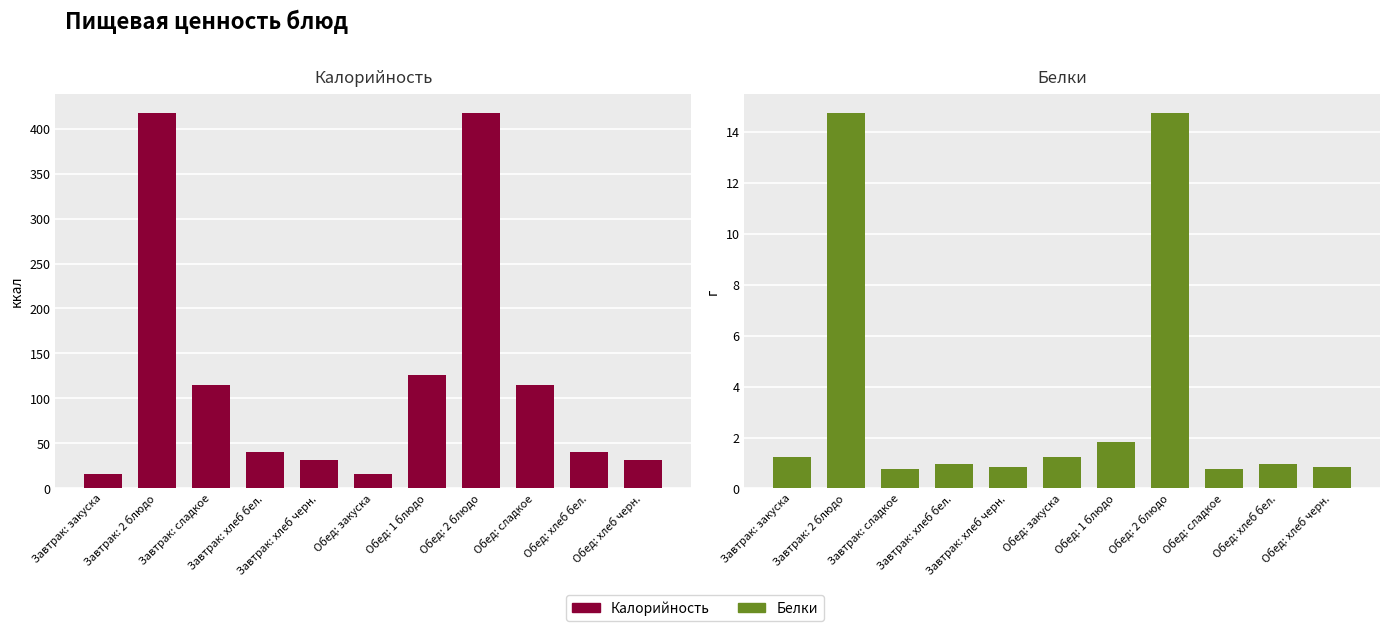

What are all the series names shown in the legend?

Калорийность, Белки